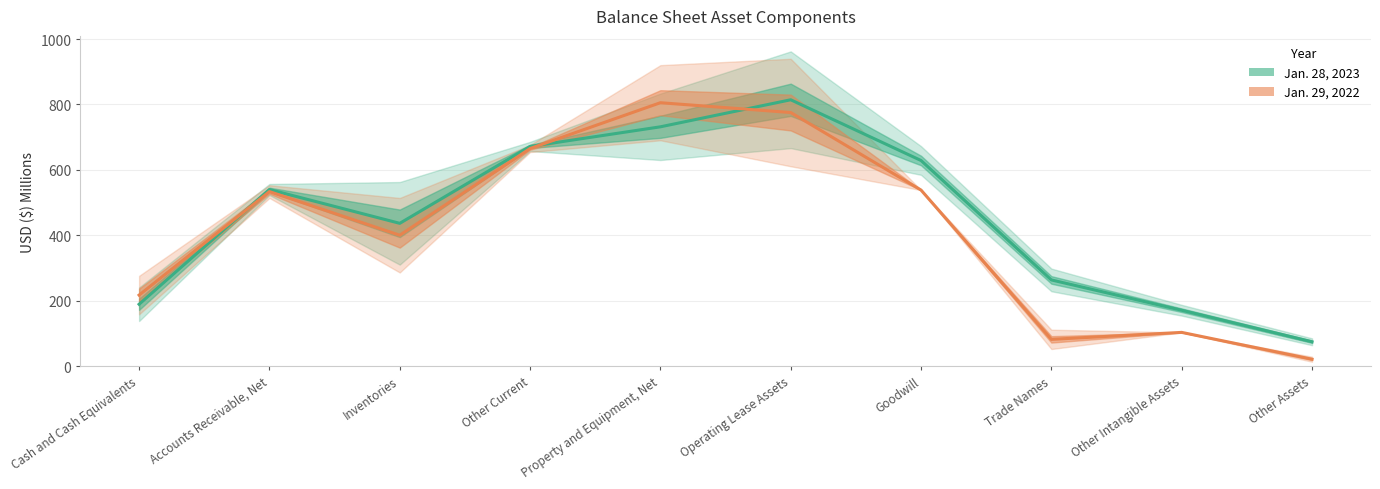

How many data points in Jan. 29, 2022 are less than 533?

5